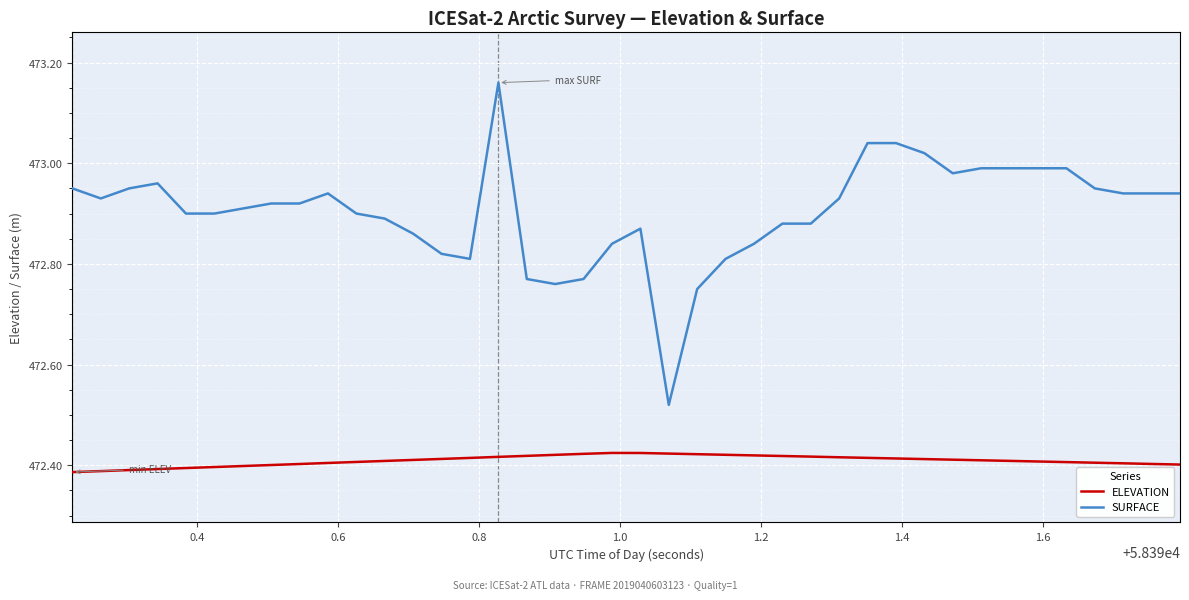

Which series has the largest total across all categories?

SURFACE